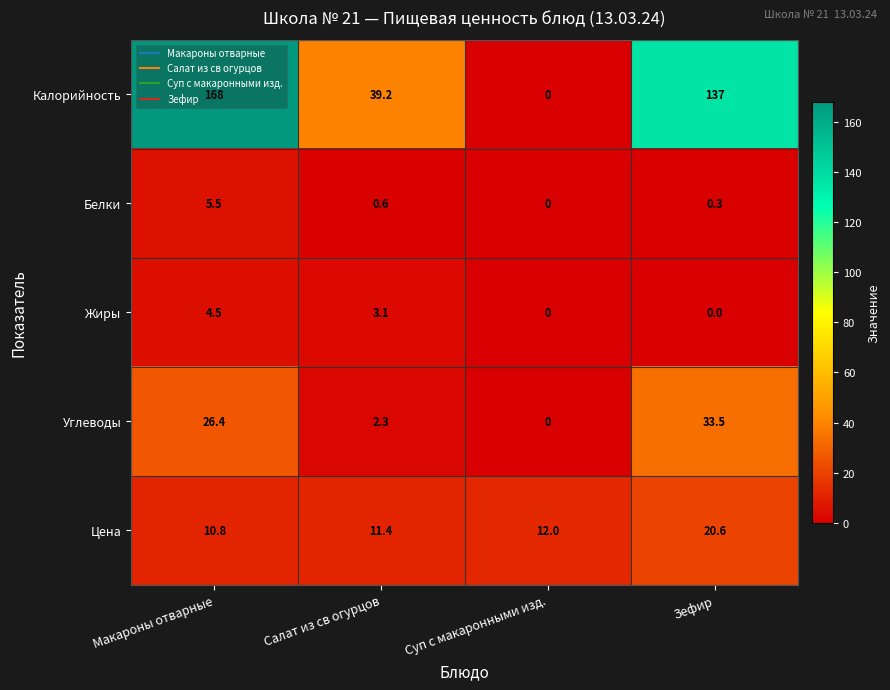

List the series in order of their peak value, highest first.

Калорийность, Углеводы, Цена, Белки, Жиры